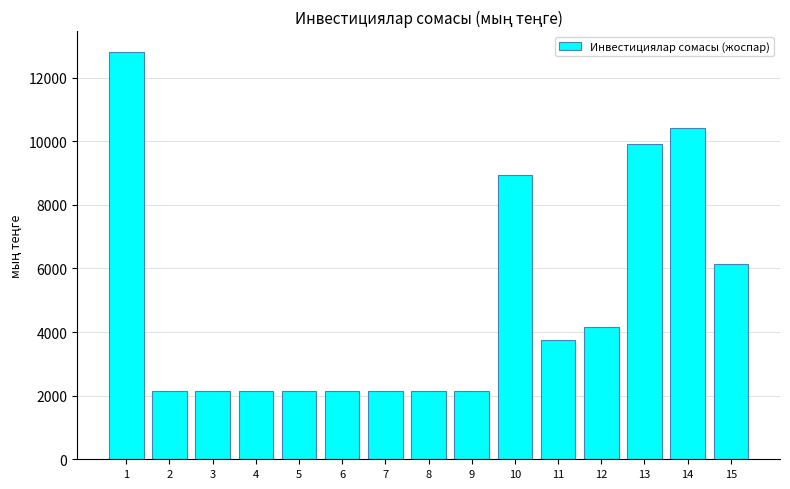

True or false: the data shows 2156.8 at 4.

True